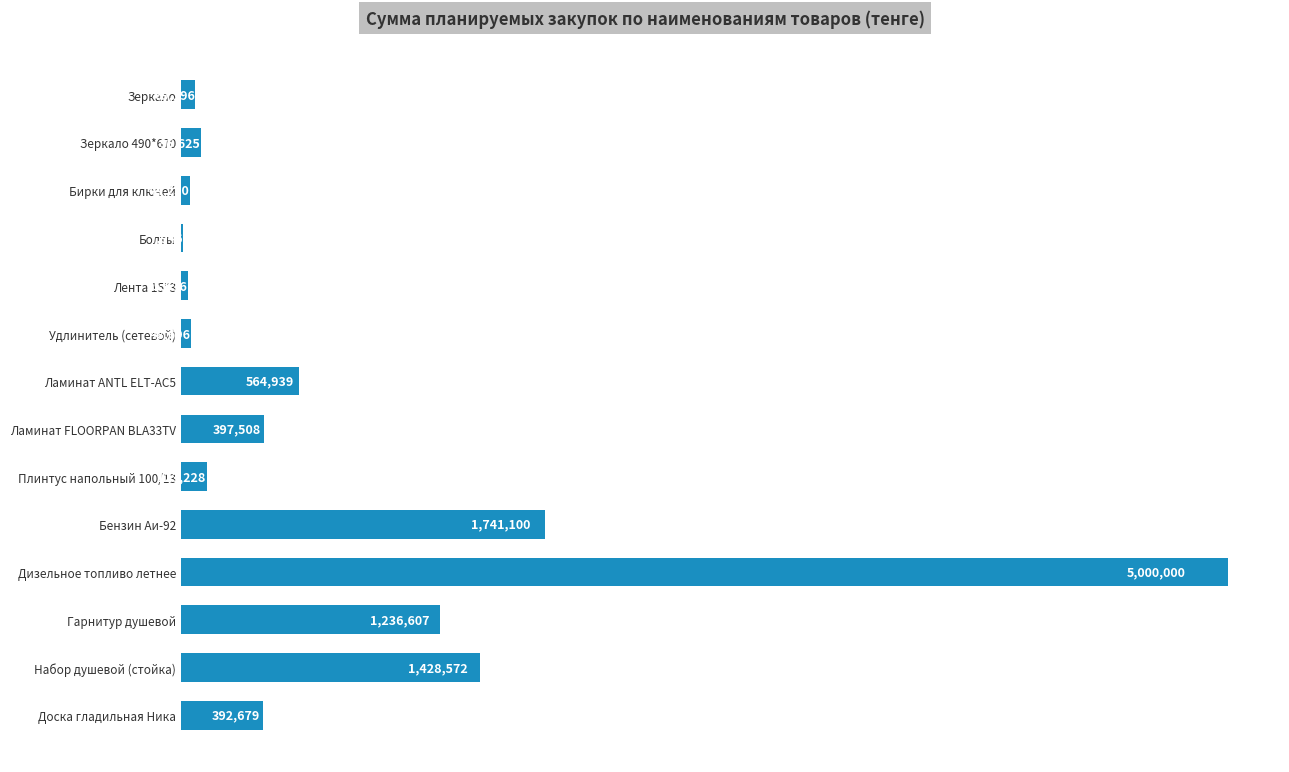

What is the ratio of the value at Гарнитур душевой to the value at Бензин Аи-92?

0.7